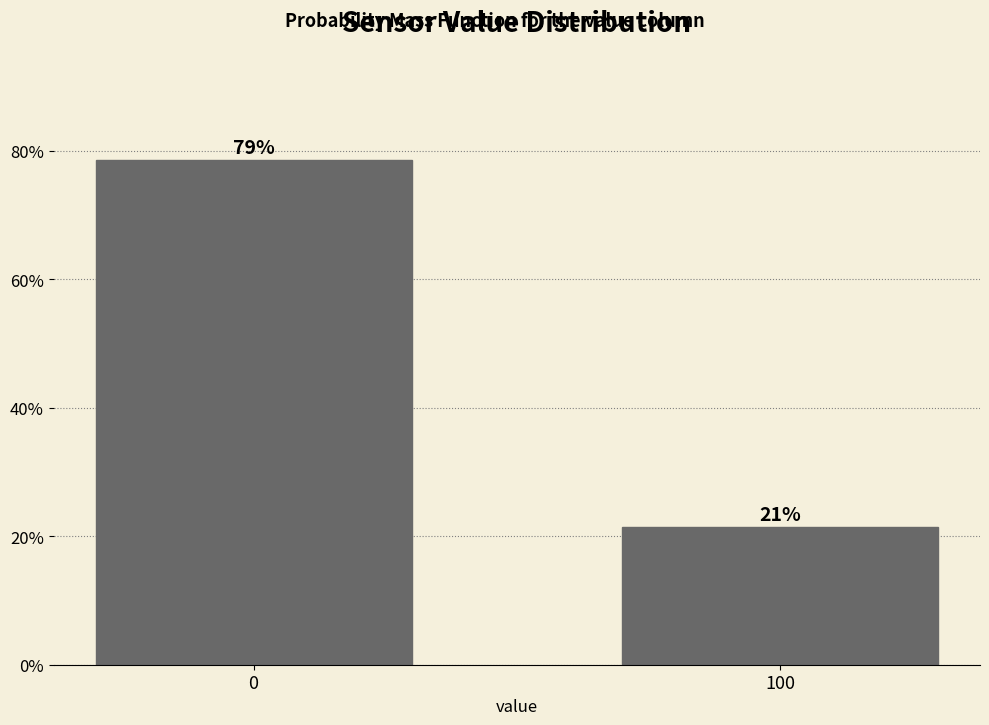

What is the average value?

50.0